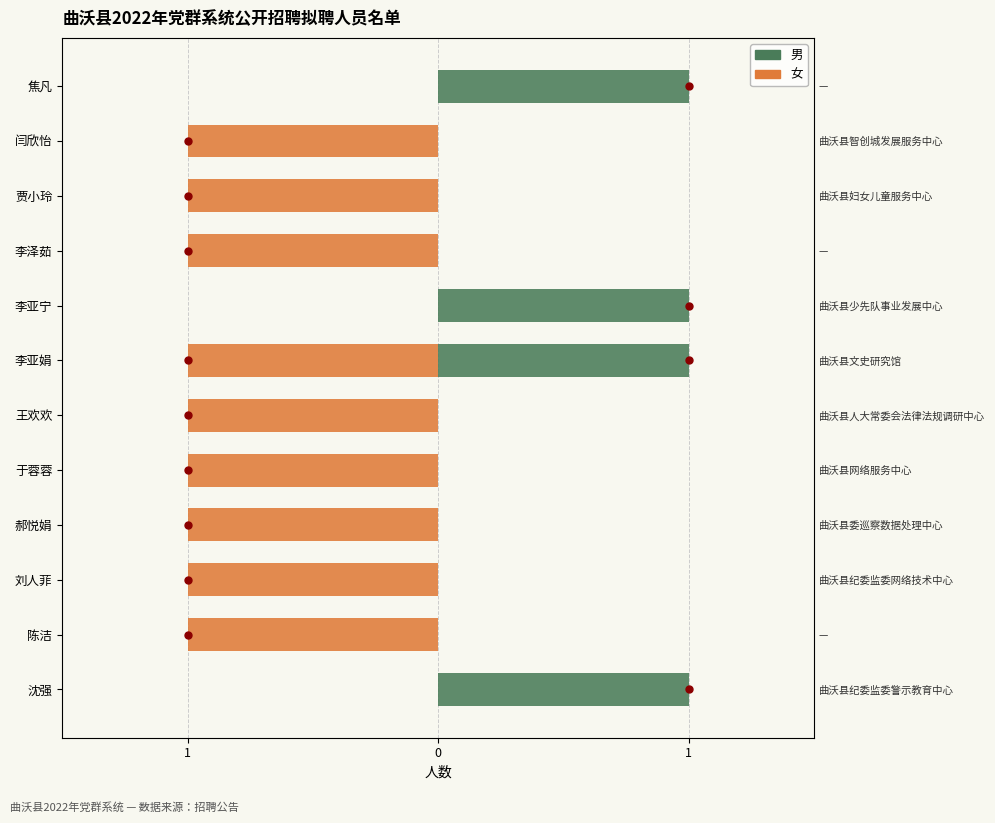

What is the difference between the highest and lowest values at 刘人菲?

1